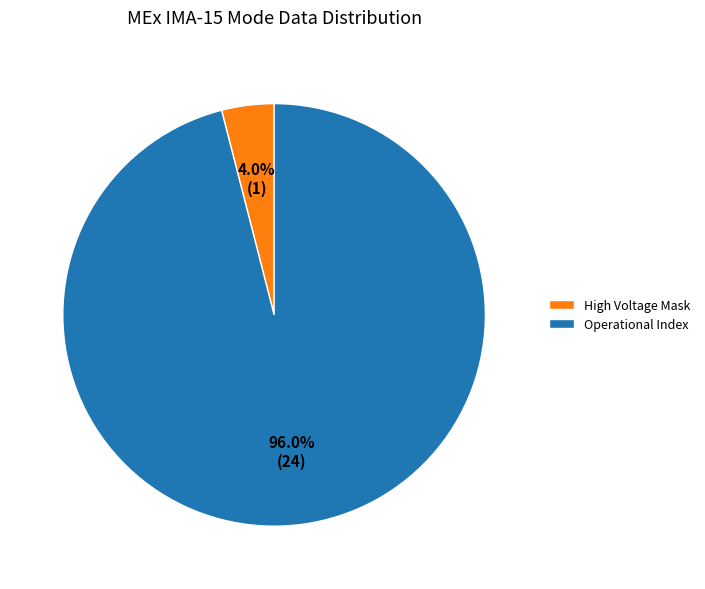

How many slices are in this pie chart?

2